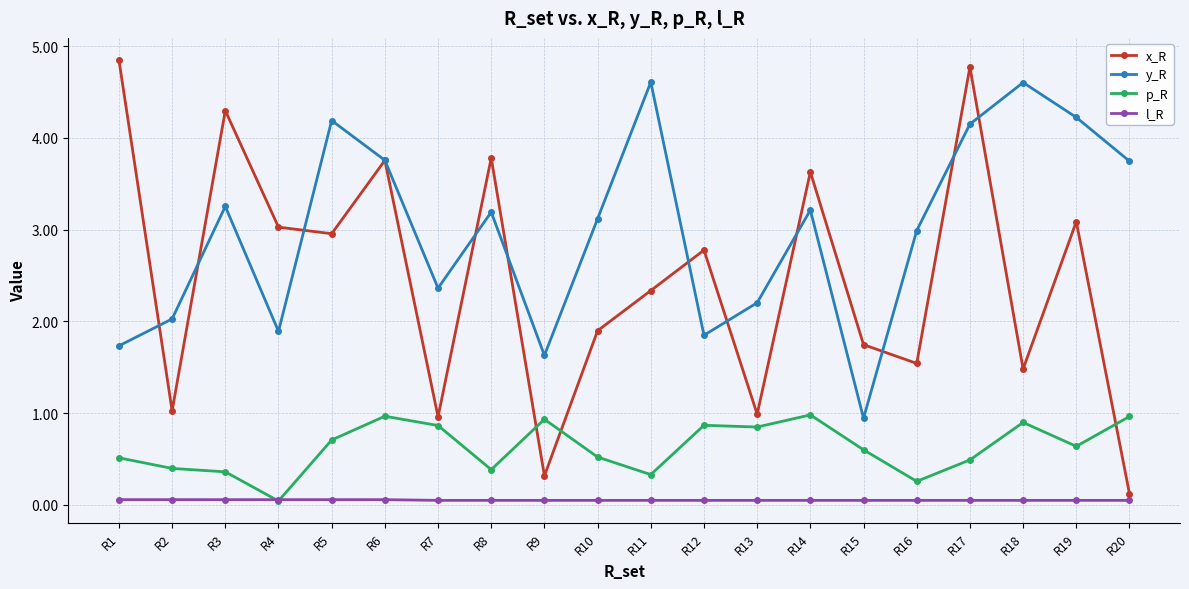

Does the chart have visible grid lines?

Yes